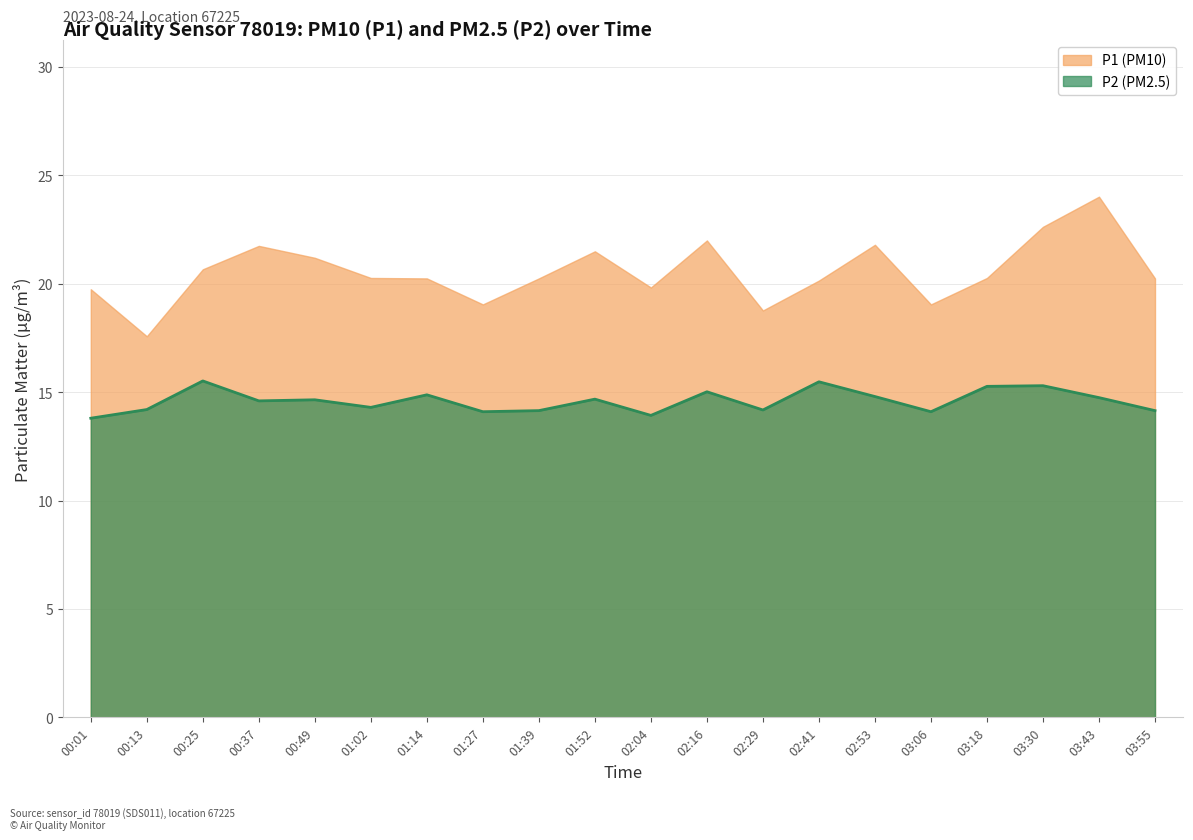

What is the approximate value of P2 at 03:18?

15.3